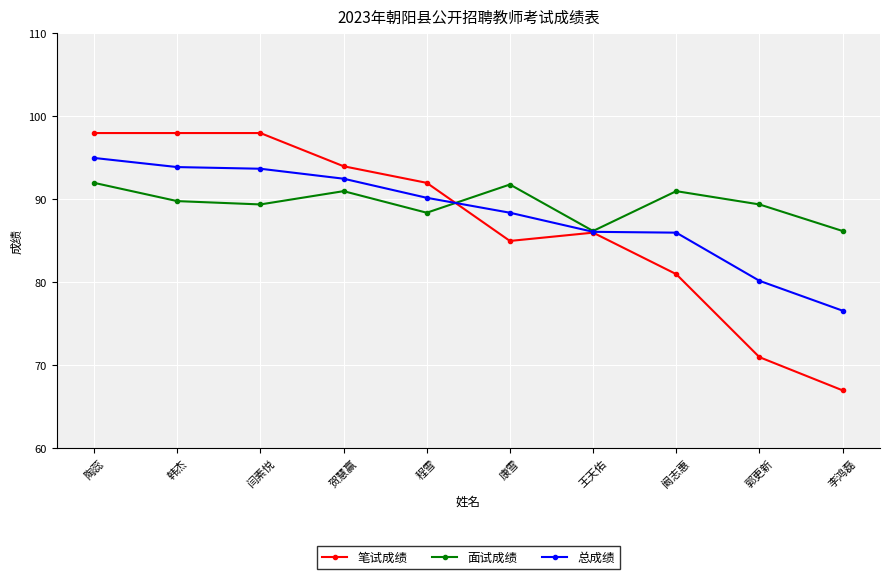

The value of 面试成绩 at 李鸿磊 is 86.2. True or false?

True